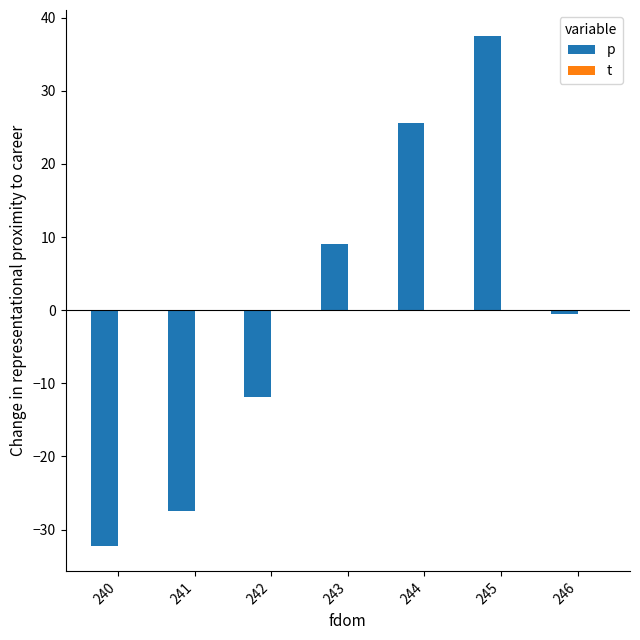

Does the chart contain stacked bars?

No